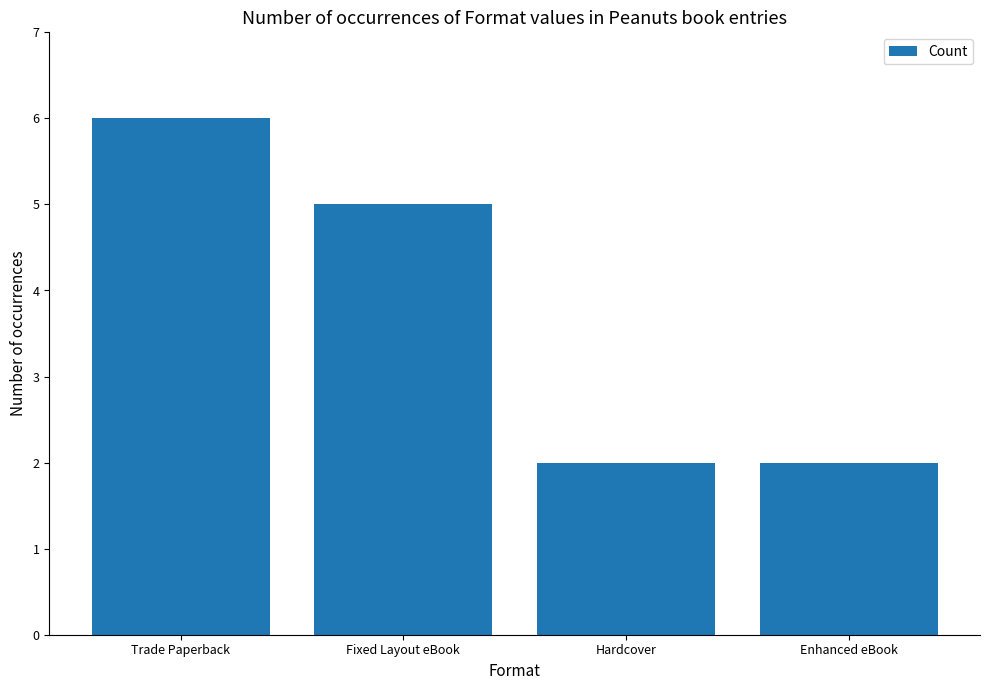

What is the change in value from Trade Paperback to Enhanced eBook?

-4